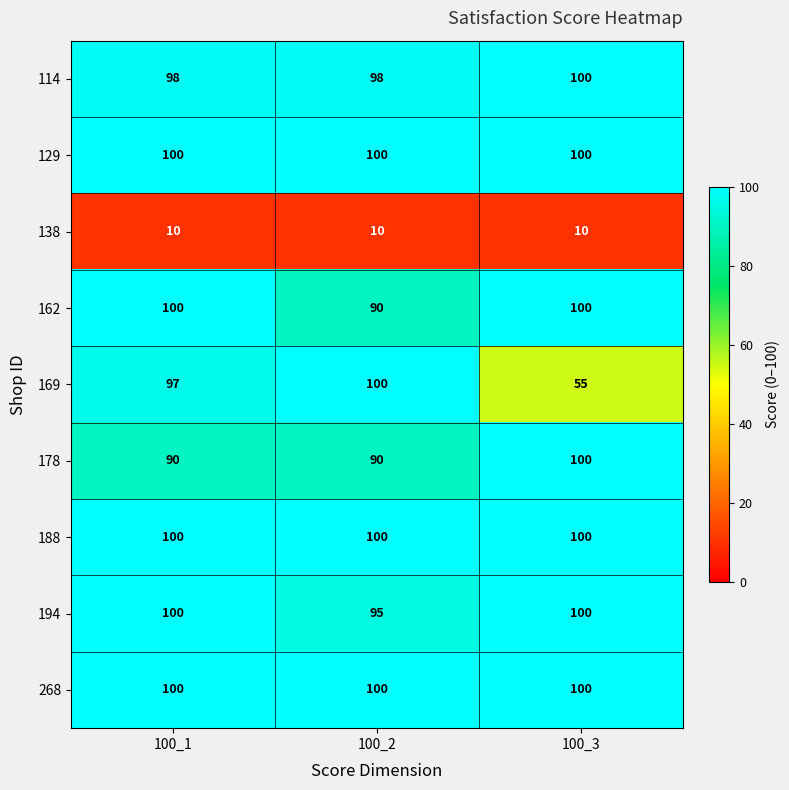

Which series has the largest range (max minus min)?

169